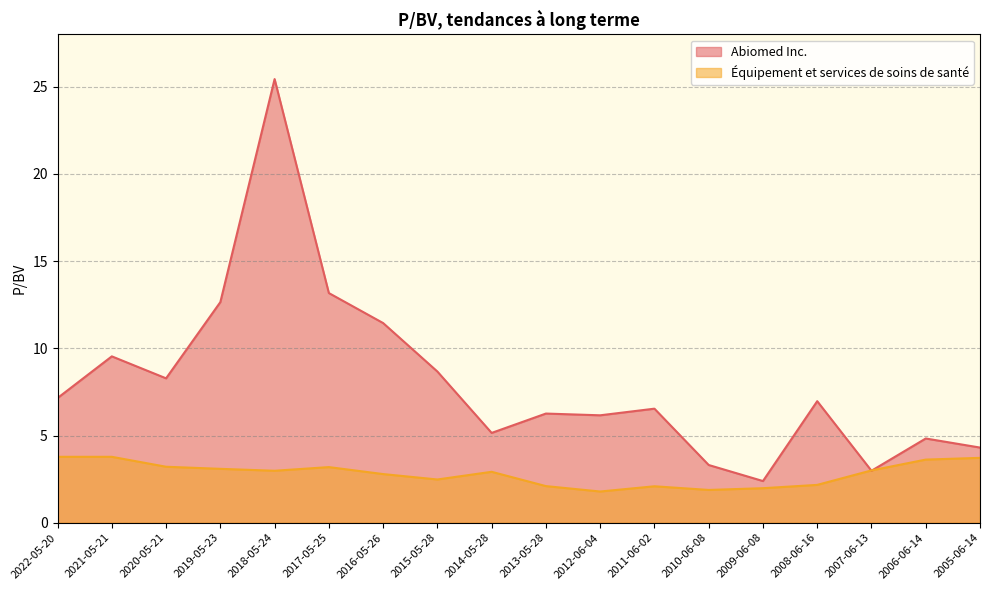

Reading left to right, what are all the values shown in this chart?

Abiomed Inc.: 2022-05-20=7.2	2021-05-21=9.5	2020-05-21=8.3	2019-05-23=12.7	2018-05-24=25.4	2017-05-25=13.2	2016-05-26=11.4	2015-05-28=8.7	2014-05-28=5.2	2013-05-28=6.3	2012-06-04=6.2	2011-06-02=6.5	2010-06-08=3.3	2009-06-08=2.4	2008-06-16=7.0	2007-06-13=3.0	2006-06-14=4.8	2005-06-14=4.3
Équipement et services de soins de santé: 2022-05-20=3.8	2021-05-21=3.8	2020-05-21=3.2	2019-05-23=3.1	2018-05-24=3.0	2017-05-25=3.2	2016-05-26=2.8	2015-05-28=2.5	2014-05-28=2.9	2013-05-28=2.1	2012-06-04=1.8	2011-06-02=2.1	2010-06-08=1.9	2009-06-08=2.0	2008-06-16=2.2	2007-06-13=3.0	2006-06-14=3.6	2005-06-14=3.7